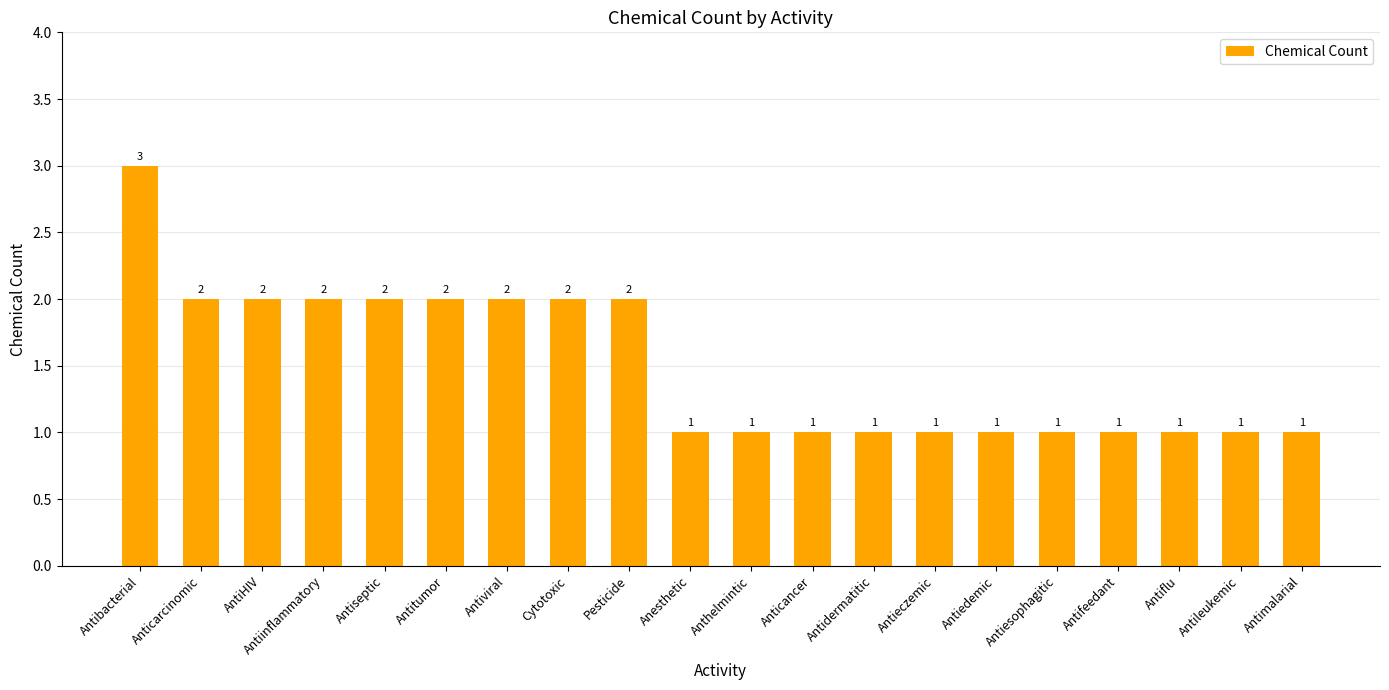

What is the sum of all values?

30